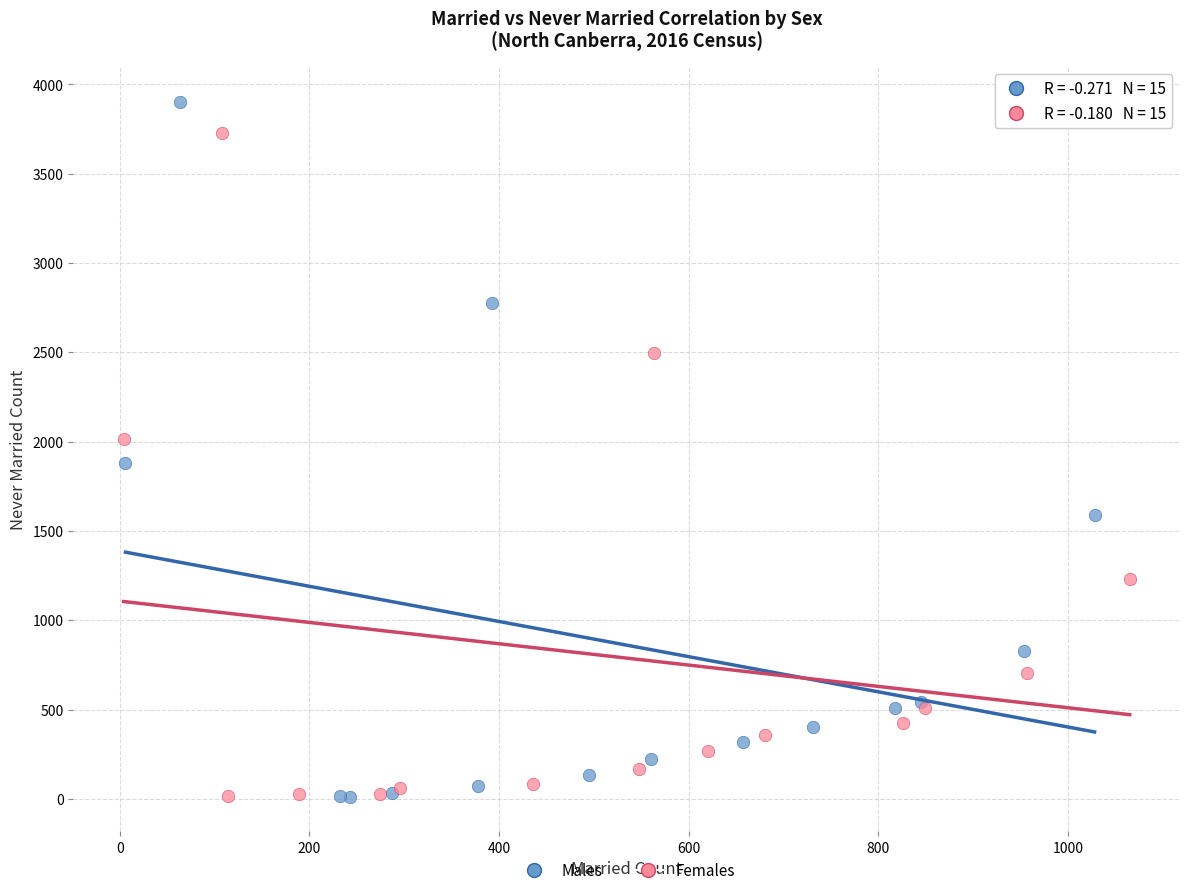

What are all the series names shown in the legend?

Males, Females